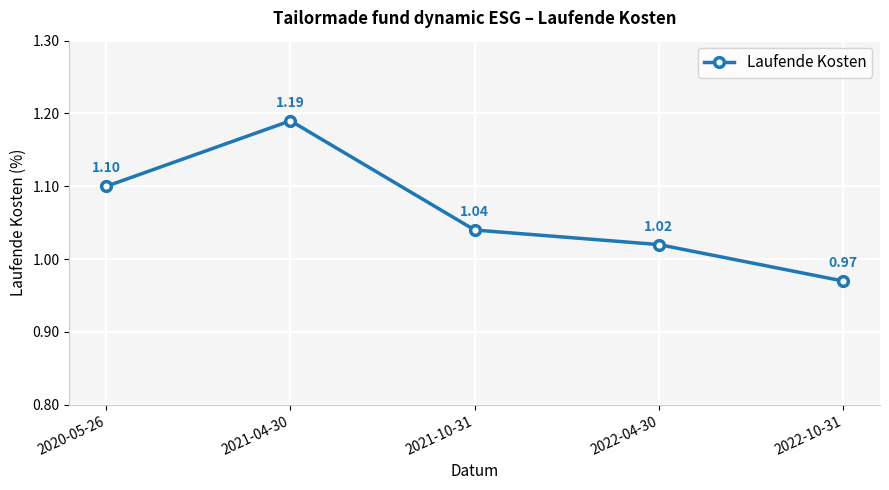

List the labels in order of value, smallest first.

2022-10-31, 2022-04-30, 2021-10-31, 2020-05-26, 2021-04-30